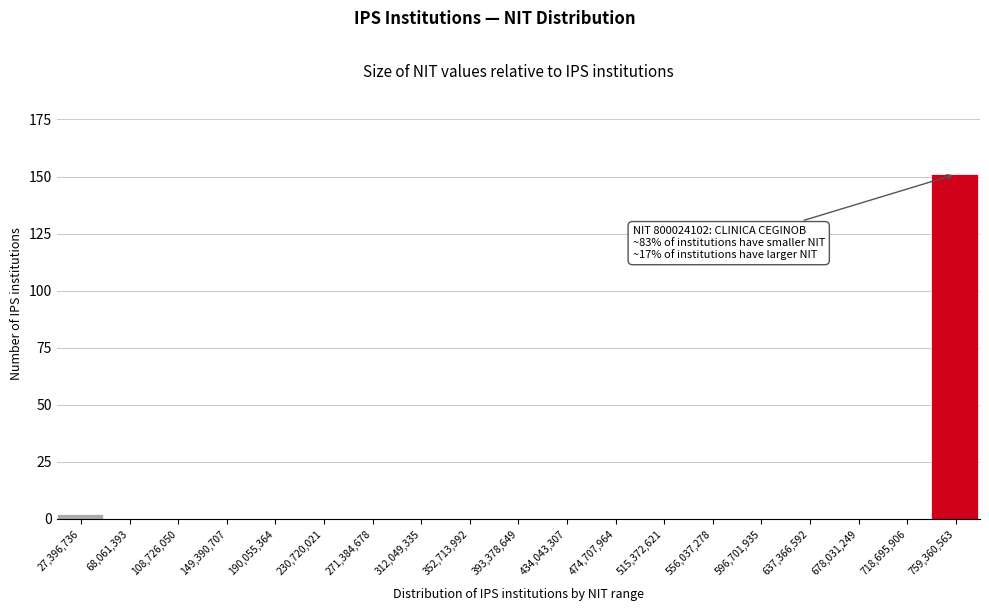

Reading left to right, transcribe all the data shown in this chart.

27,396,736=2	68,061,393=0	108,726,050=0	149,390,707=0	190,055,364=0	230,720,021=0	271,384,678=0	312,049,335=0	352,713,992=0	393,378,649=0	434,043,307=0	474,707,964=0	515,372,621=0	556,037,278=0	596,701,935=0	637,366,592=0	678,031,249=0	718,695,906=0	759,360,563=151